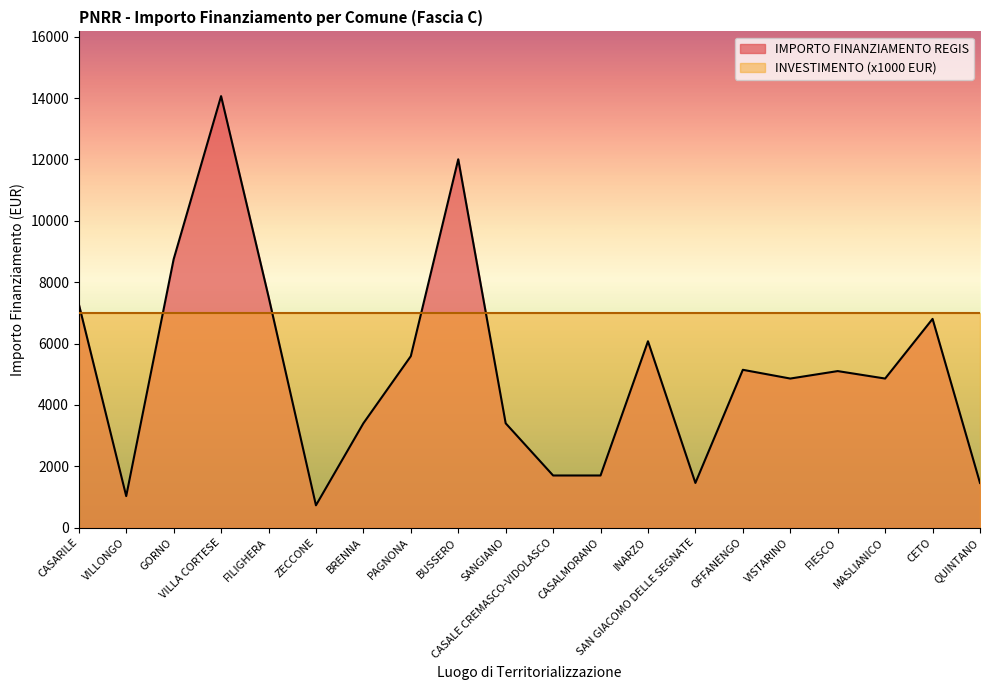

Where is the first local minimum?

VILLONGO